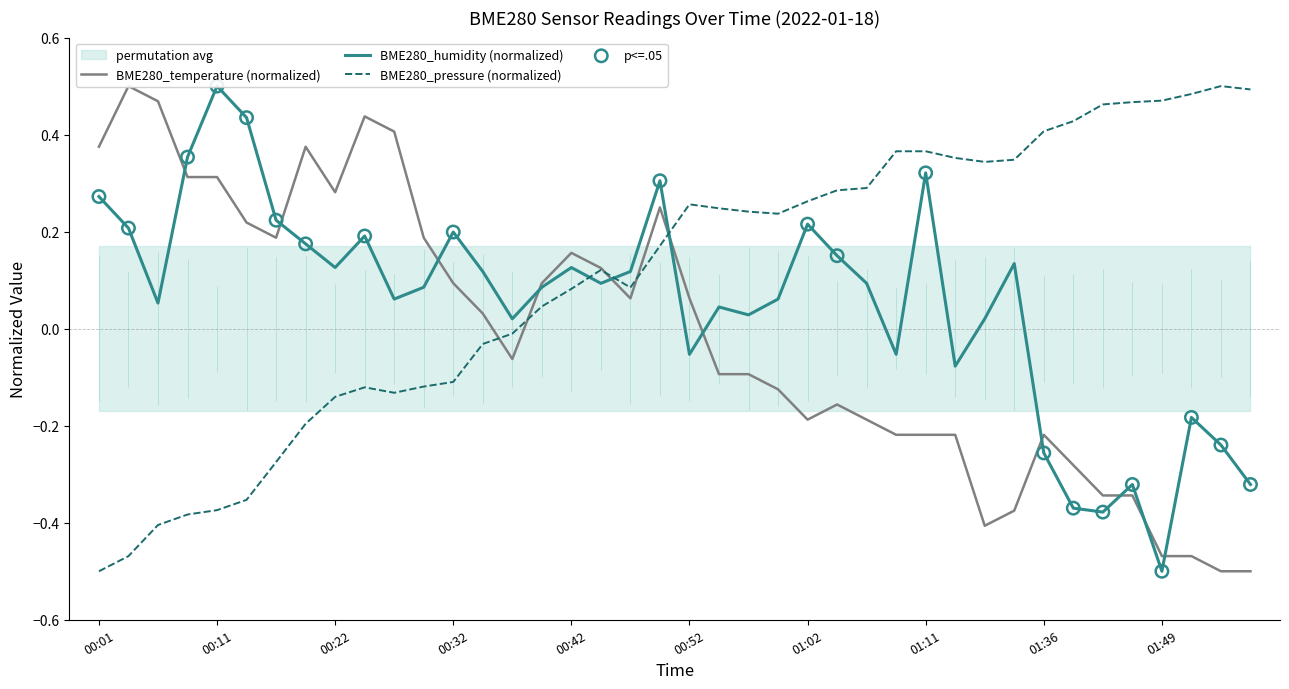

Which series reaches the minimum Y coordinate?

BME280_temperature